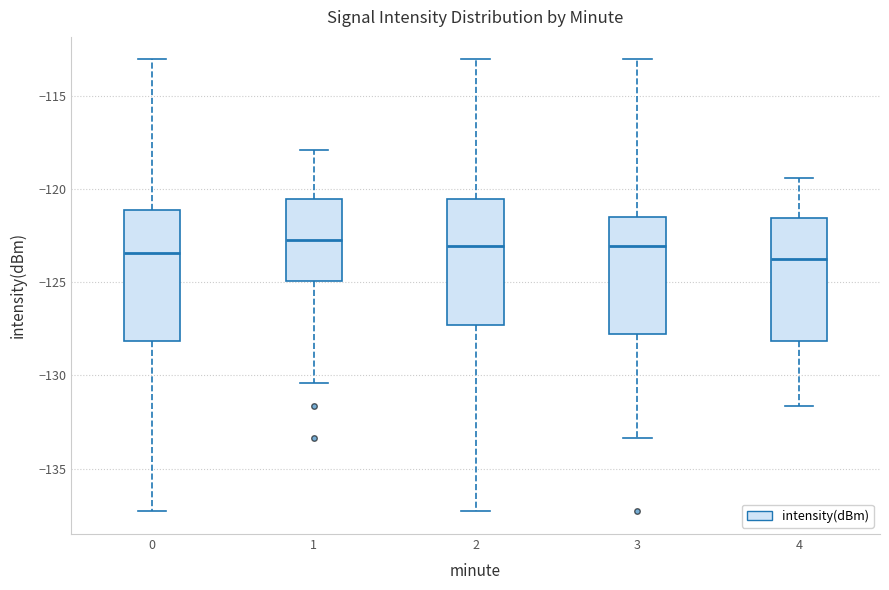

Reading left to right, read every box against the y-axis: the position of its median line, the range the box covers, and the ends of its whiskers. The values are not printed on the chart, so give them approximately, as read against the axis.

0: median -123.5, box -128.0 to -121.0, whiskers -137.5 to -113.0
1: median -122.5, box -125.0 to -120.5, whiskers -130.5 to -118.0
2: median -123.0, box -127.5 to -120.5, whiskers -137.5 to -113.0
3: median -123.0, box -128.0 to -121.5, whiskers -133.5 to -113.0
4: median -123.5, box -128.0 to -121.5, whiskers -131.5 to -119.5